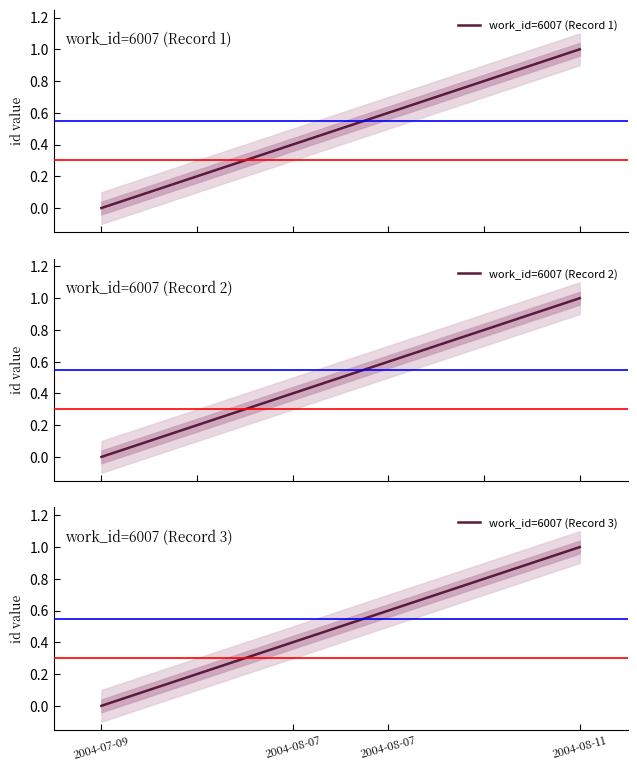

Does the chart display data point markers on the line(s)?

No